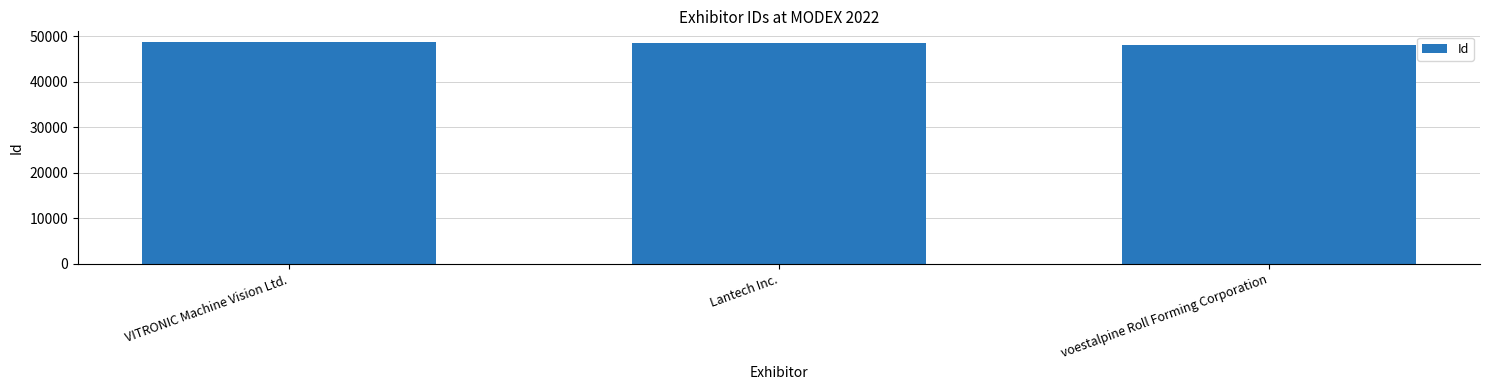

What is the maximum value shown in the chart?

48667